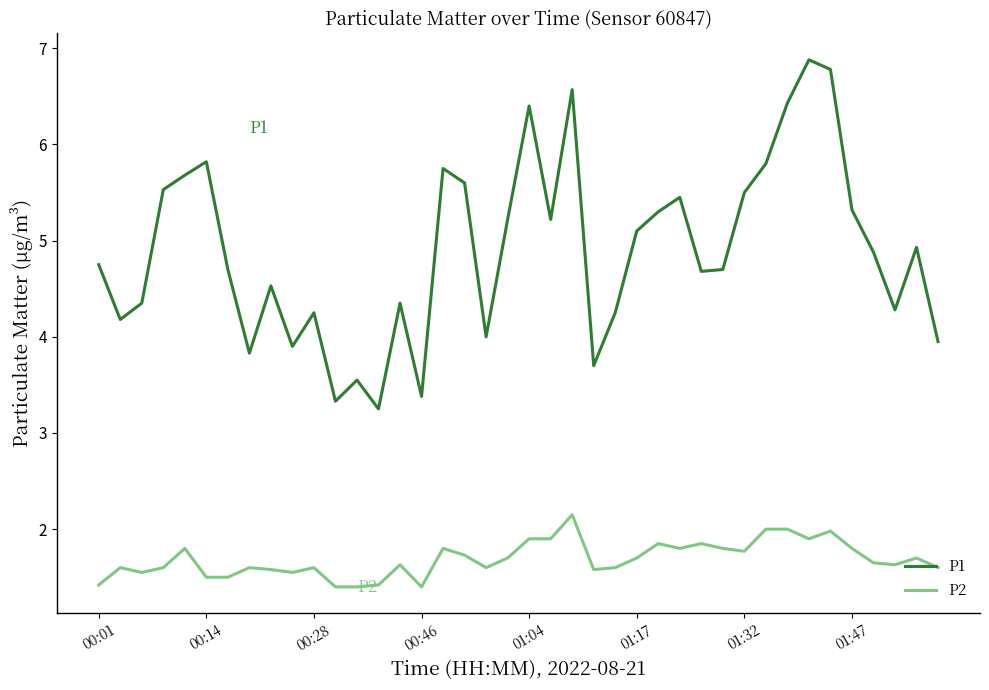

Rank the series by their maximum value, from highest to lowest.

P1, P2